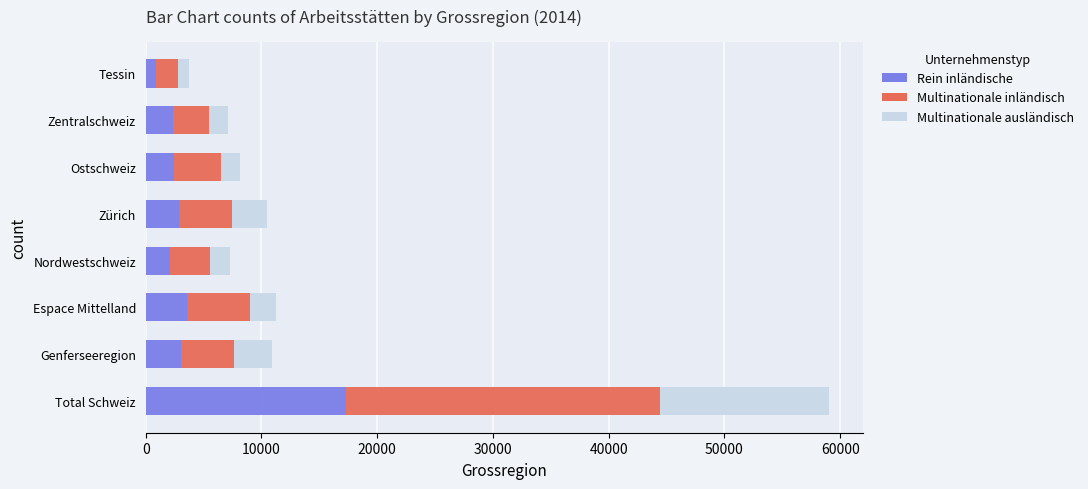

What is the total value across all series at Zentralschweiz?

7089